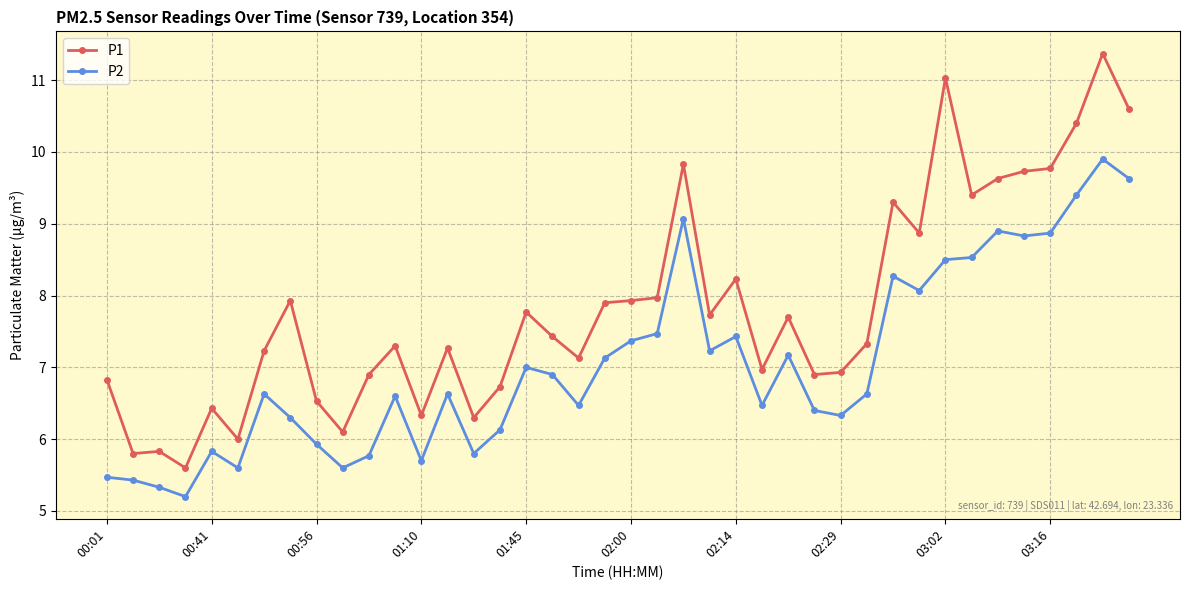

Does the chart display data point markers on the line(s)?

Yes